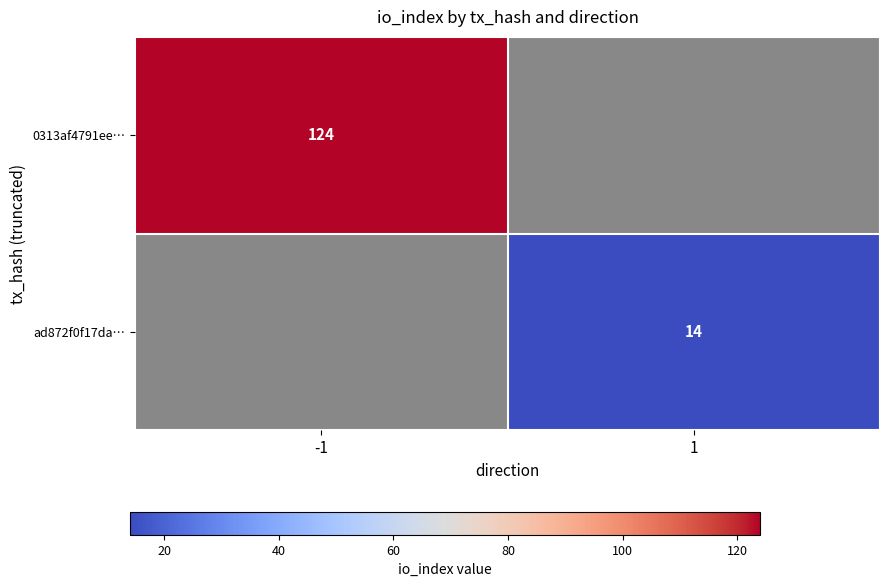

The value of ad872f0f17da… at 1 is 24.3. True or false?

False